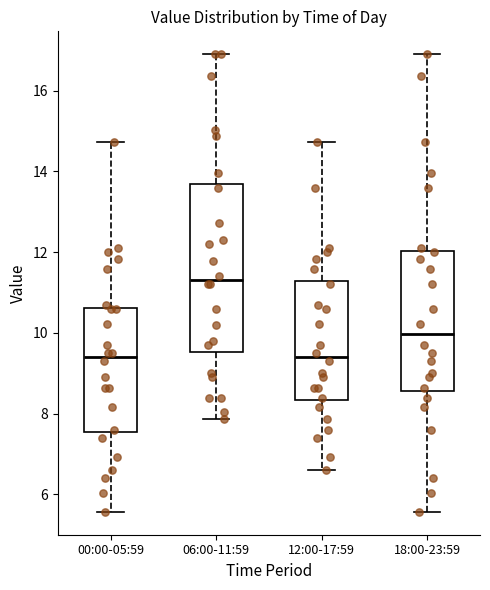

Reading left to right, transcribe this box plot: for each box, give where its median line is, the range the box spans, and where its two whiskers end, as read against the y-axis. The values are not printed on the chart, so give them approximately, as read against the axis.

00:00-05:59: median 9.4, box 7.6 to 10.6, whiskers 5.6 to 14.8
06:00-11:59: median 11.4, box 9.6 to 13.6, whiskers 7.8 to 17.0
12:00-17:59: median 9.4, box 8.4 to 11.2, whiskers 6.6 to 14.8
18:00-23:59: median 10.0, box 8.6 to 12.0, whiskers 5.6 to 17.0